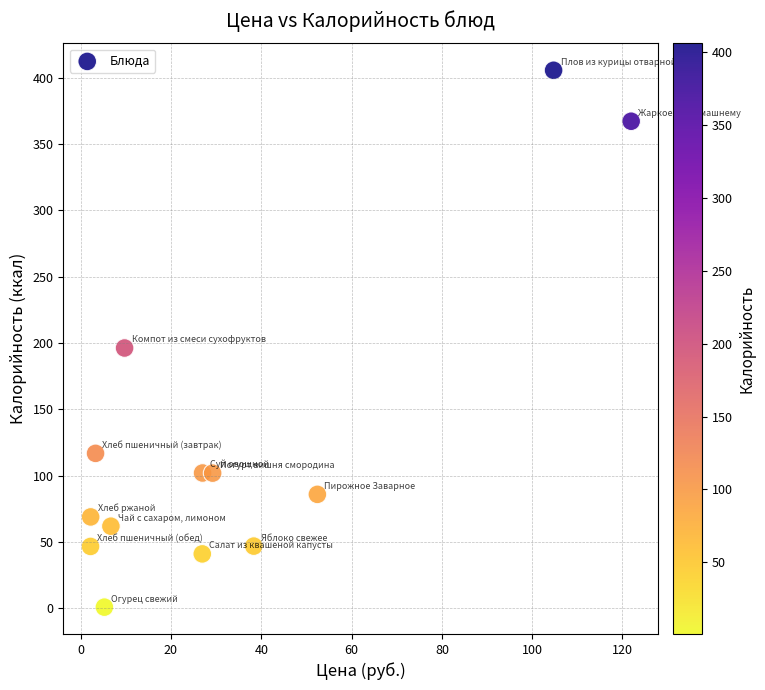

What is the range of X values (max minus min)?

119.7